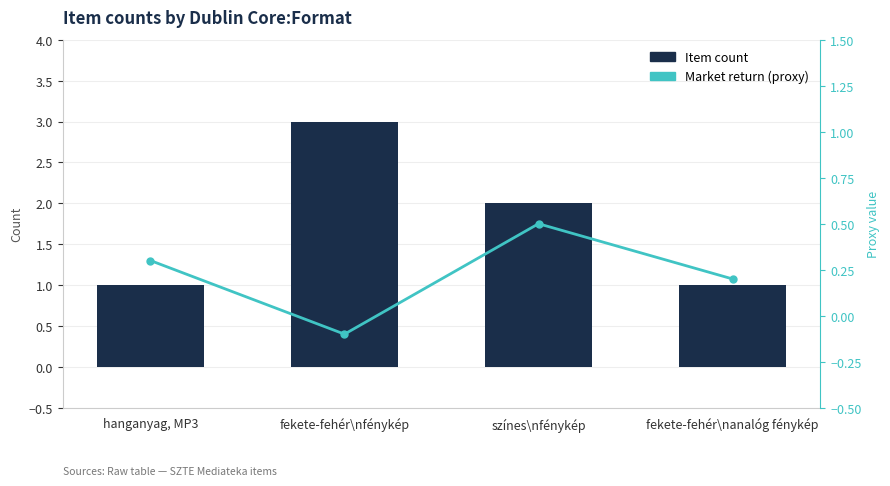

What is the total value across all series at színes\nfénykép?

2.5